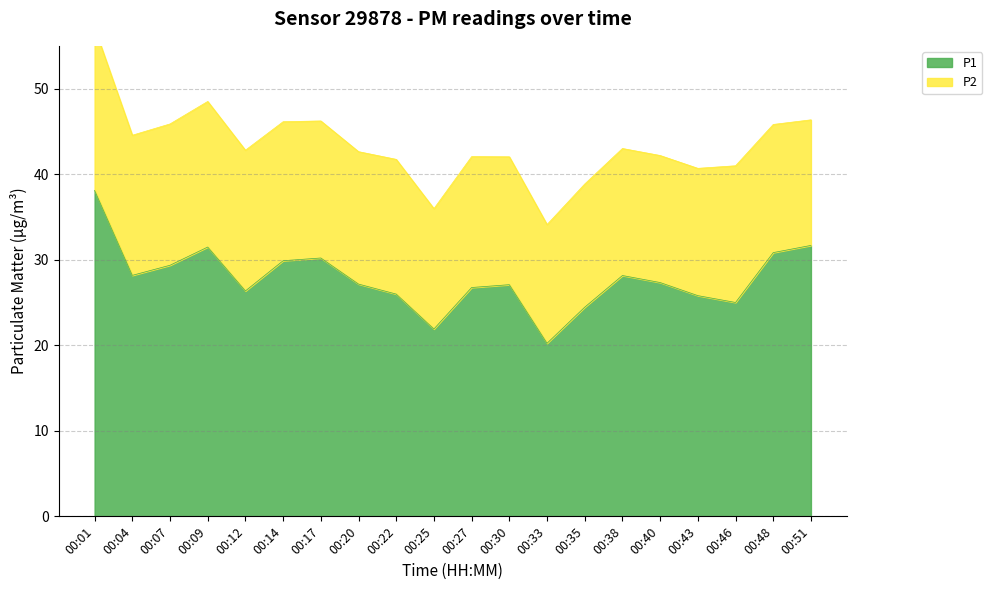

What is the difference between the values at 00:25 and 00:33?

1.7